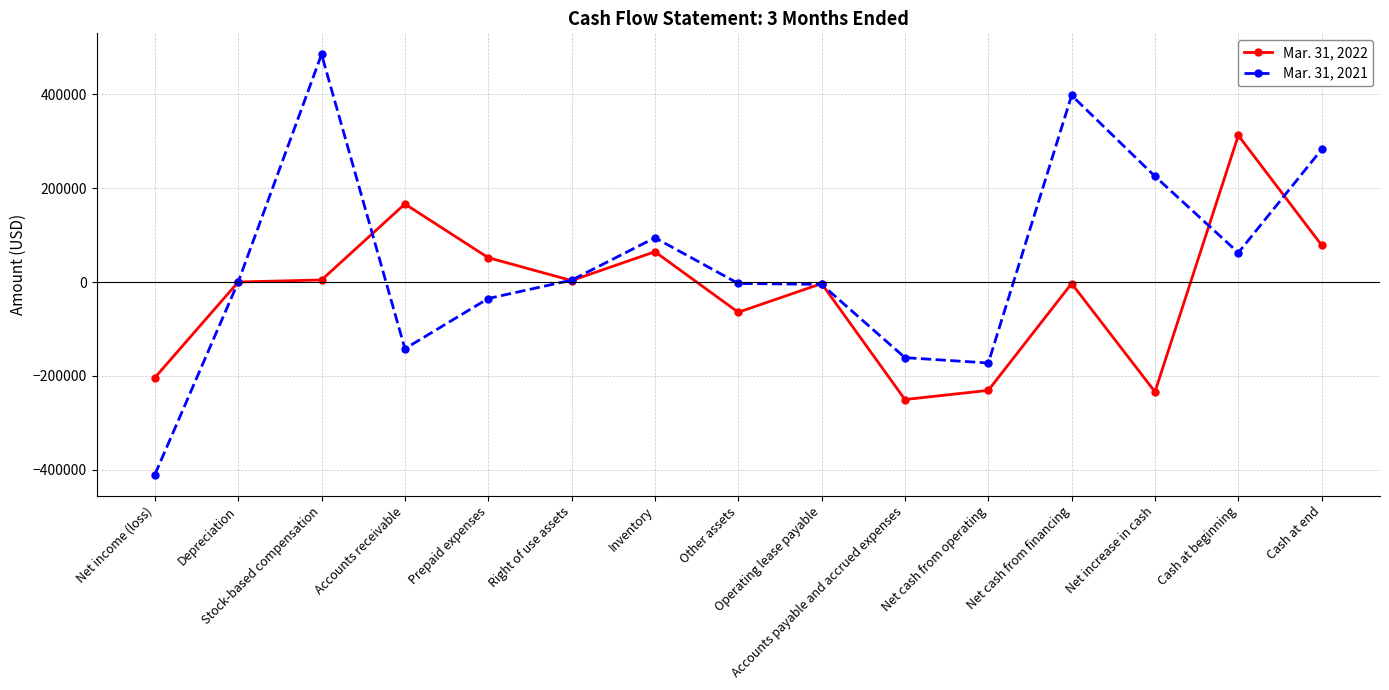

At how many categories does at least one series exceed 110107?

6